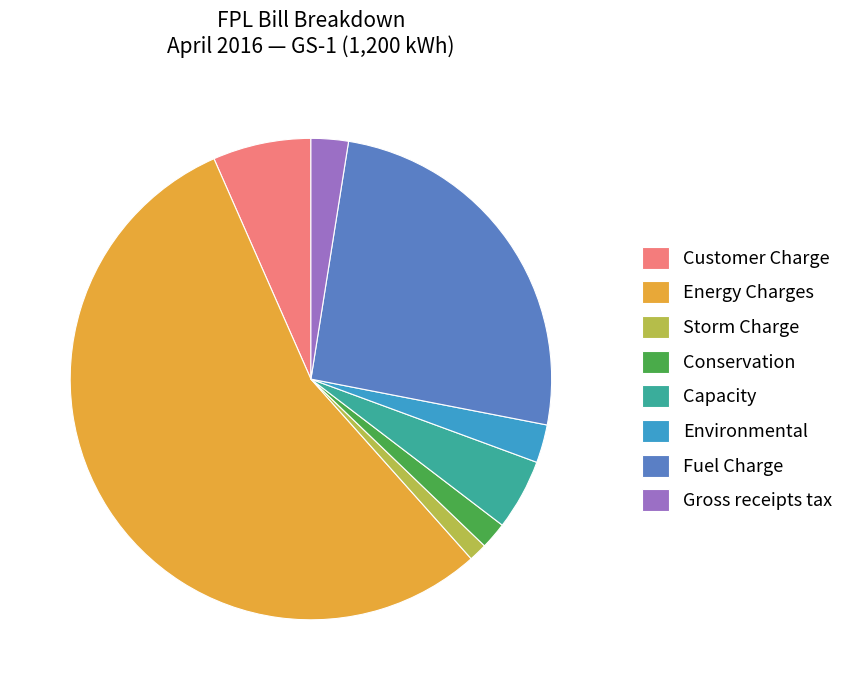

What is the largest slice in the pie chart?

Energy Charges